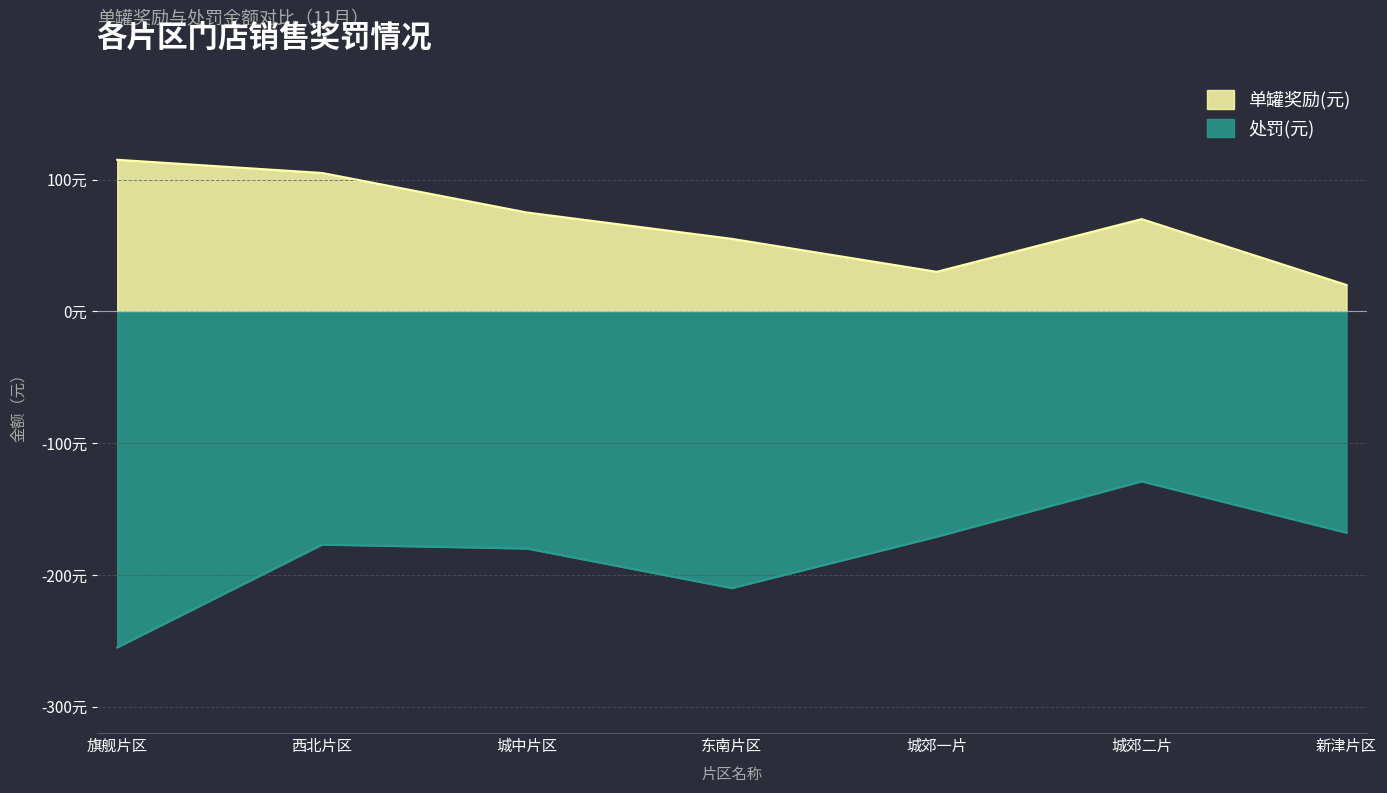

Between 旗舰片区 and 新津片区, which is larger?

旗舰片区